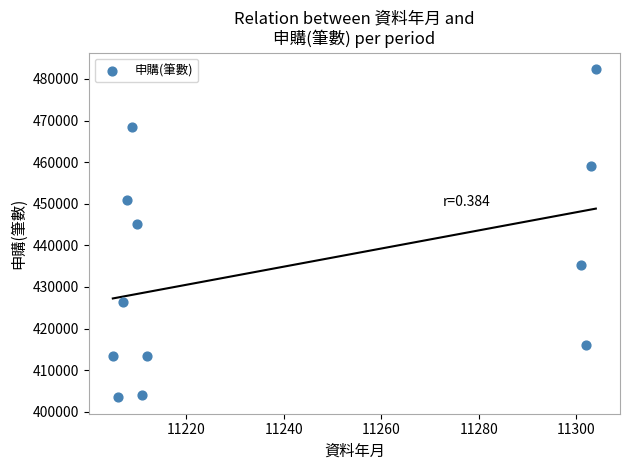

What Y value in the scatter plot is closest to 442928?

445143